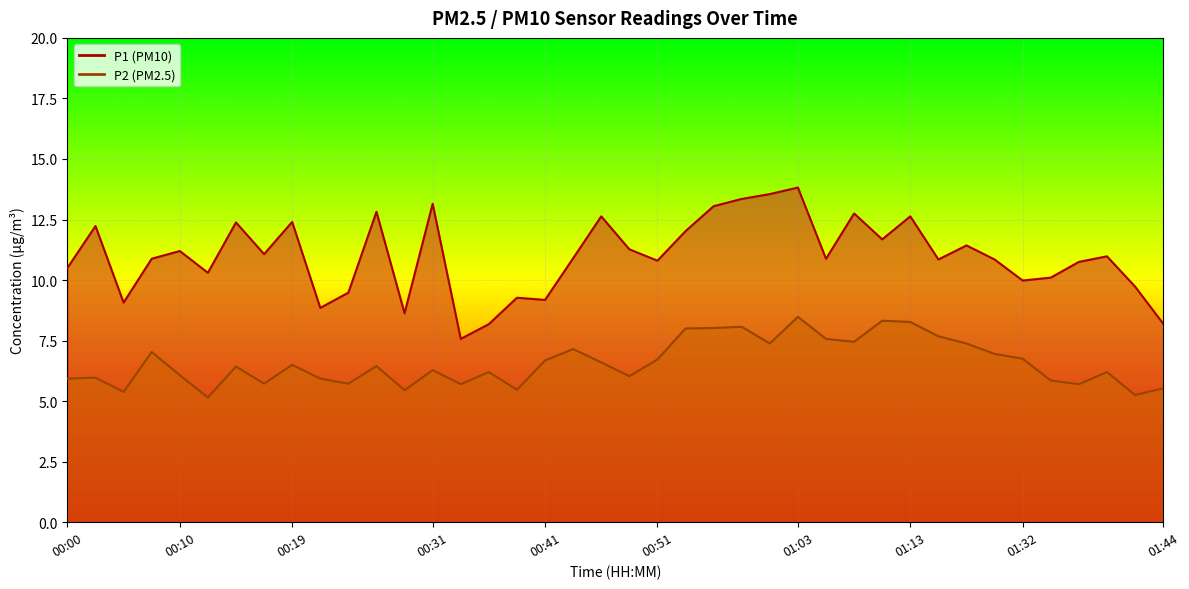

What is the spread (max minus min) of values at 01:41?

4.5